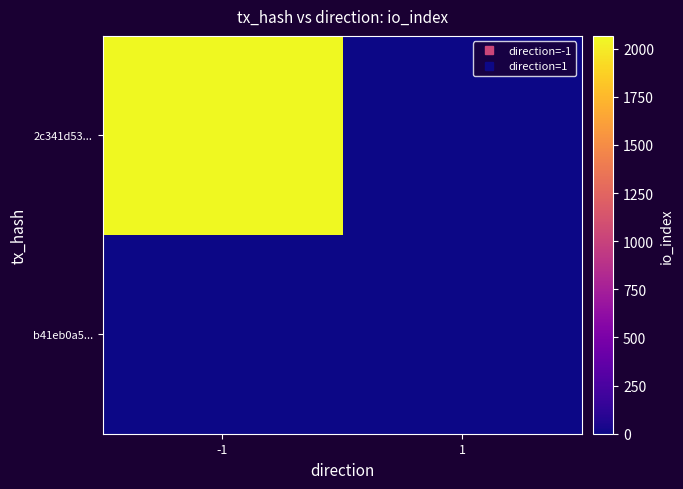

Rank the series by their average value, from highest to lowest.

2c341d53..., b41eb0a5...